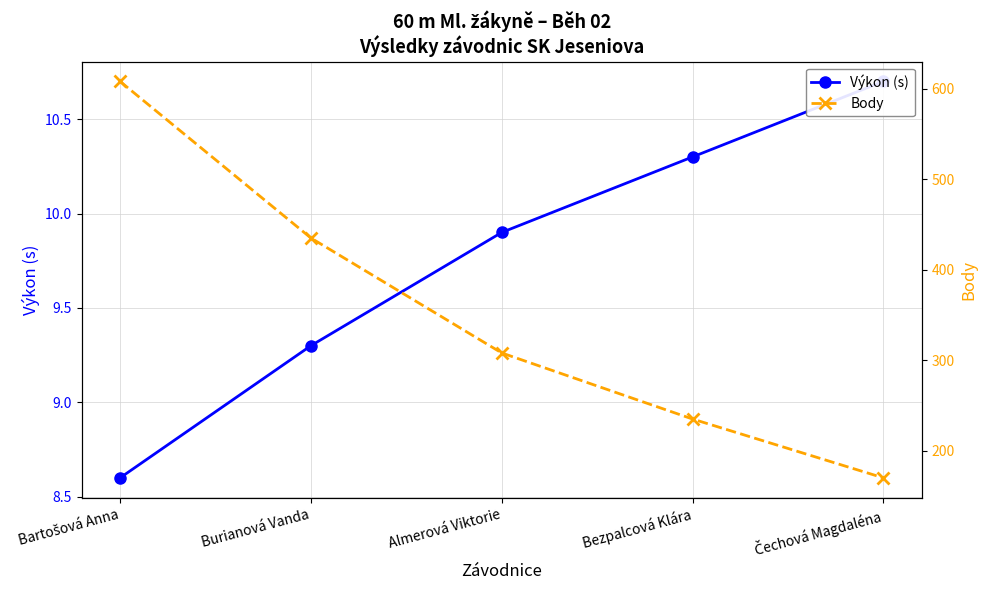

How many data points in Body are less than 308?

2